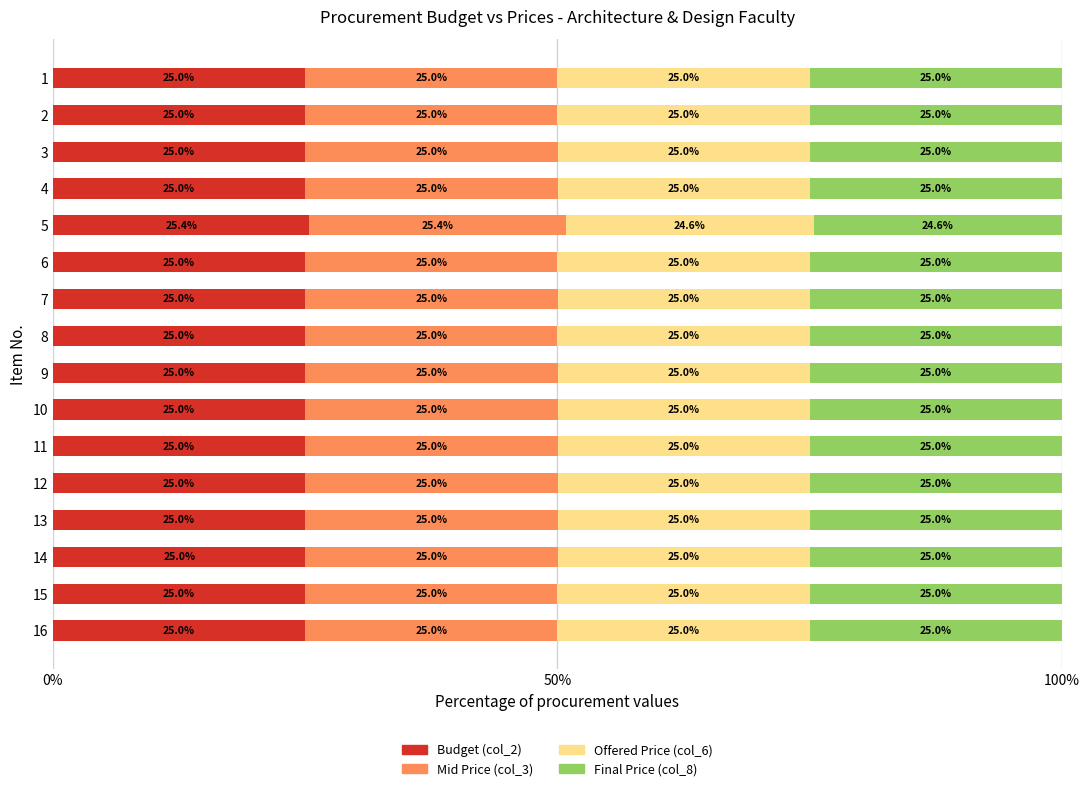

True or false: Budget (col_2) has a value of 25.0 at 15.

True